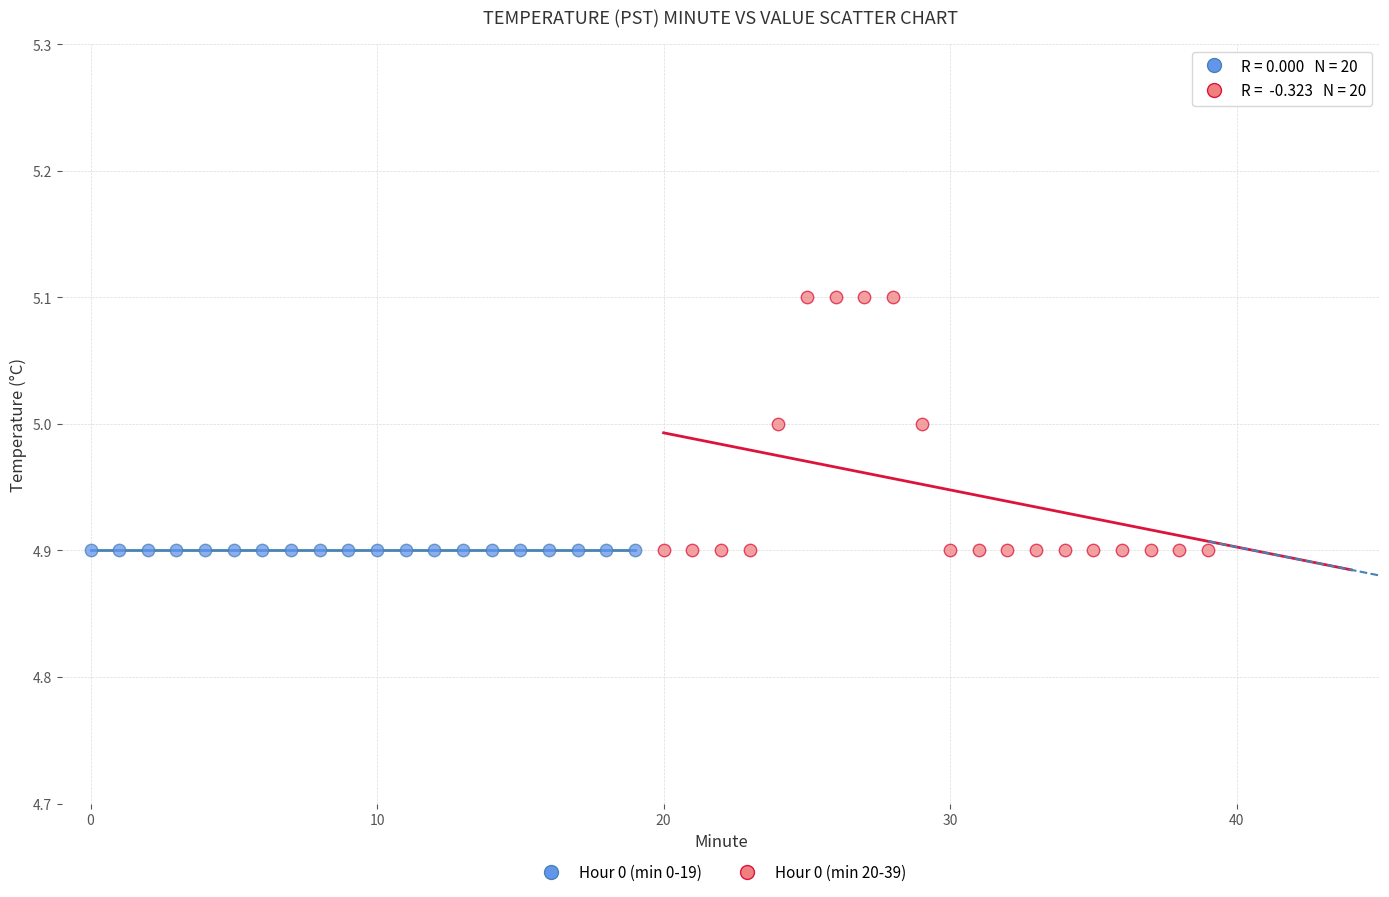

Which series reaches the maximum Y coordinate?

Hour 0 (min 20-39)